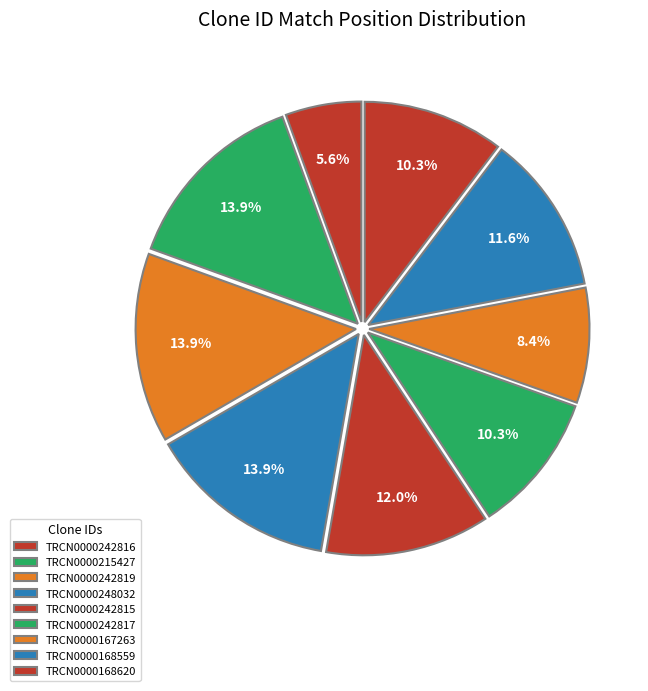

Do TRCN0000215427 and TRCN0000242815 together represent more than half of the pie?

No